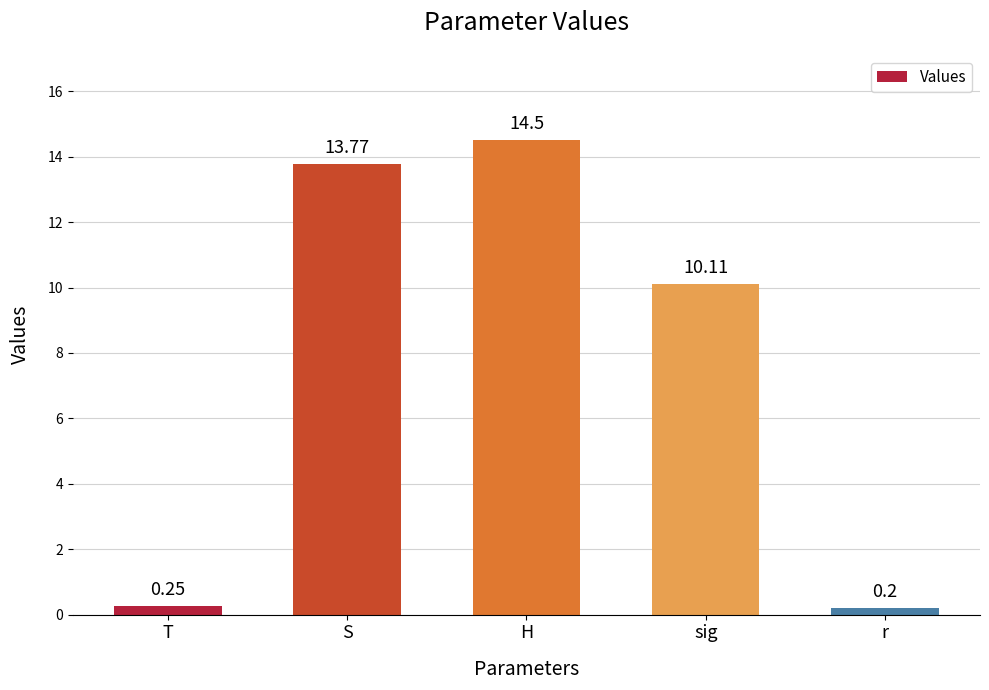

What is the label of the 4th bar from the left?

sig